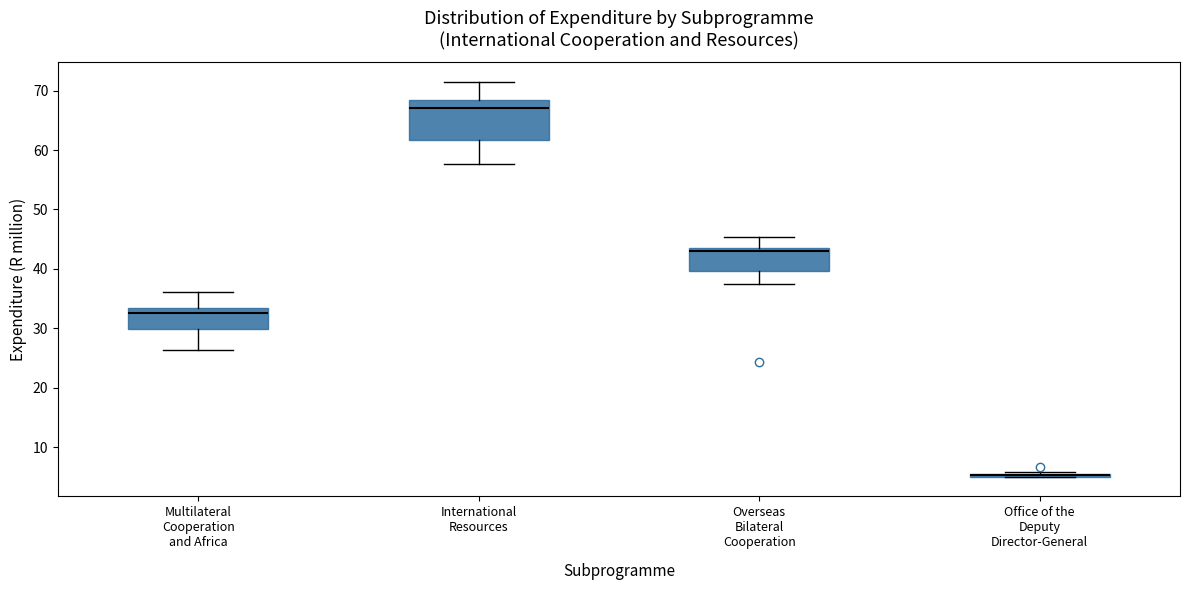

Where is the upper edge of the box for Office of the Deputy Director-General on the y-axis? The values are not printed on the chart, so give them approximately, as read against the axis.

6